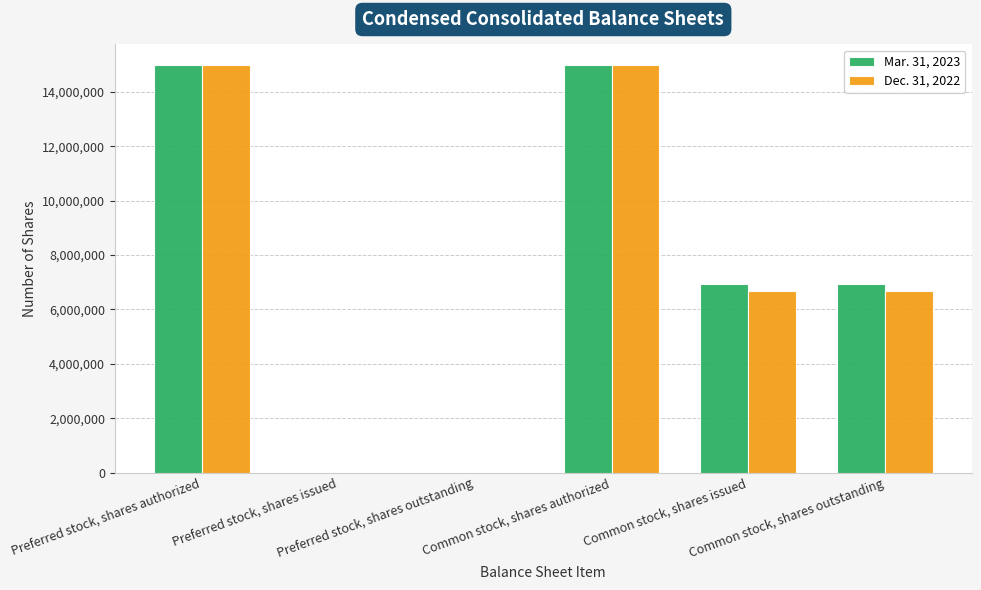

Are the bars horizontal?

No